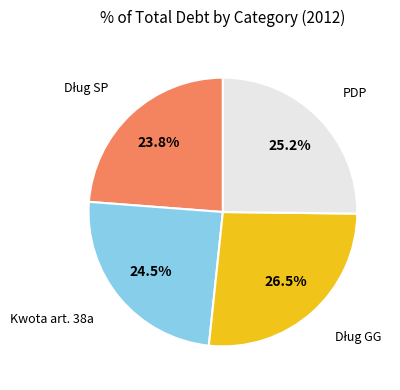

Is there a majority slice in this chart?

No